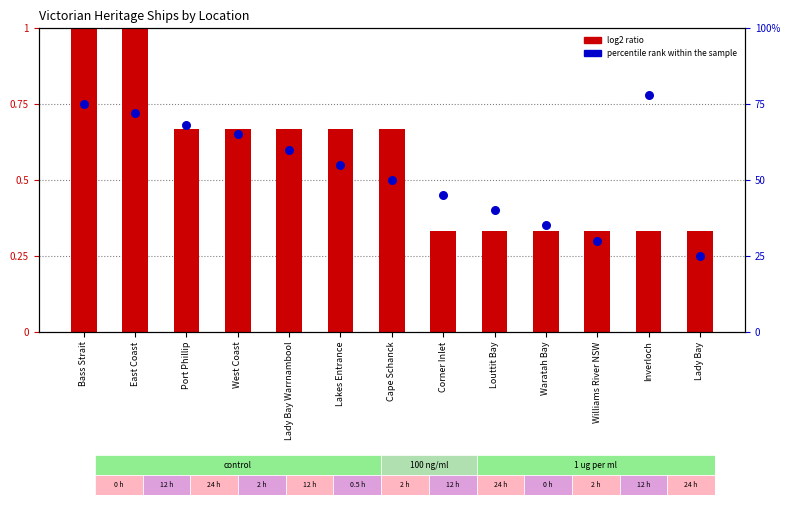

Which series has the largest total across all categories?

log2 ratio